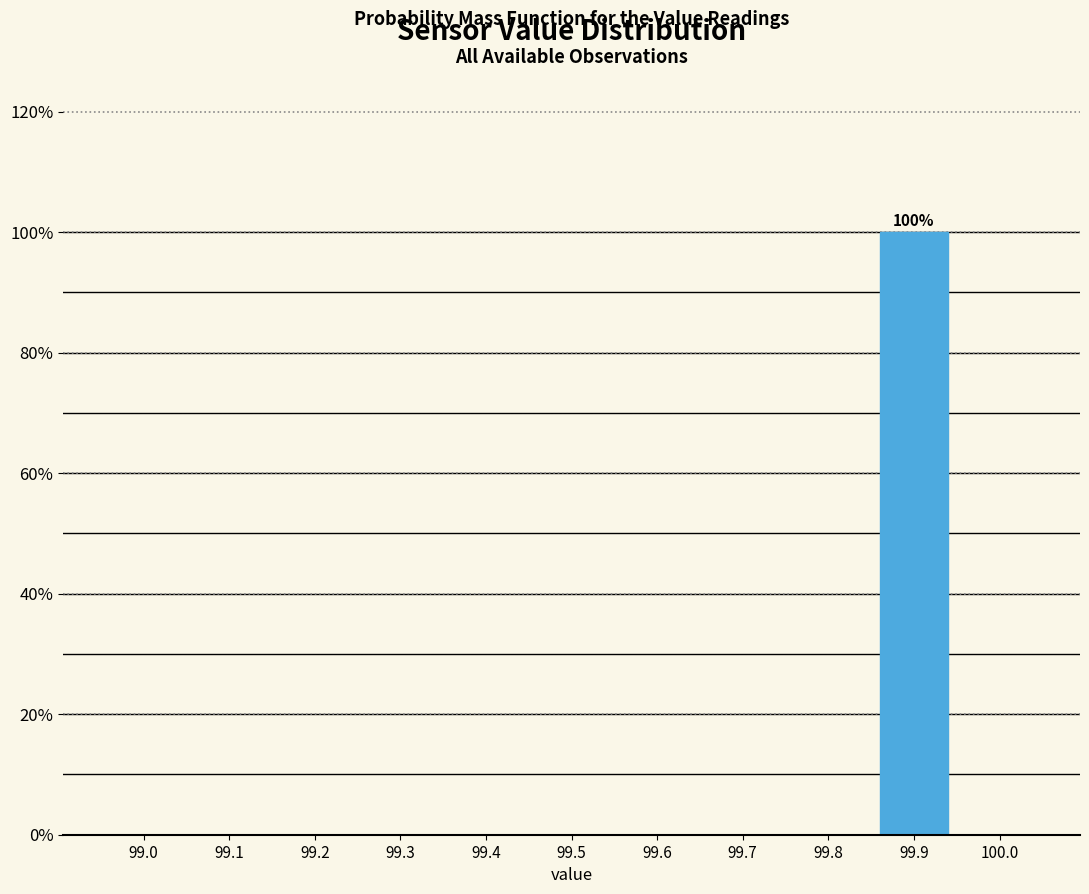

Reading right to left, list all the values displayed in this chart.

100.0=0	99.9=100	99.8=0	99.7=0	99.6=0	99.5=0	99.4=0	99.3=0	99.2=0	99.1=0	99.0=0